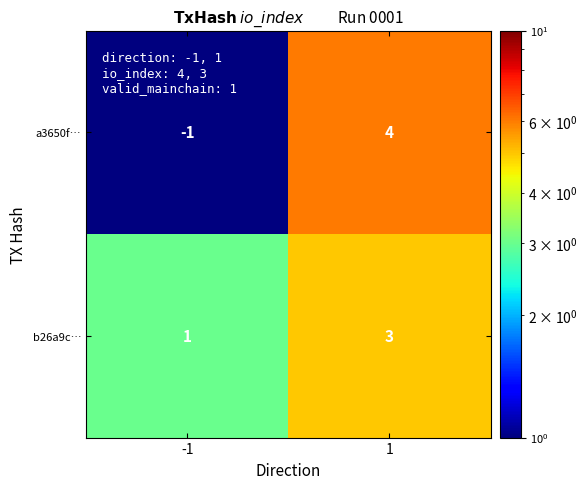

What is the difference between the a3650f… values at 1 and -1?

5